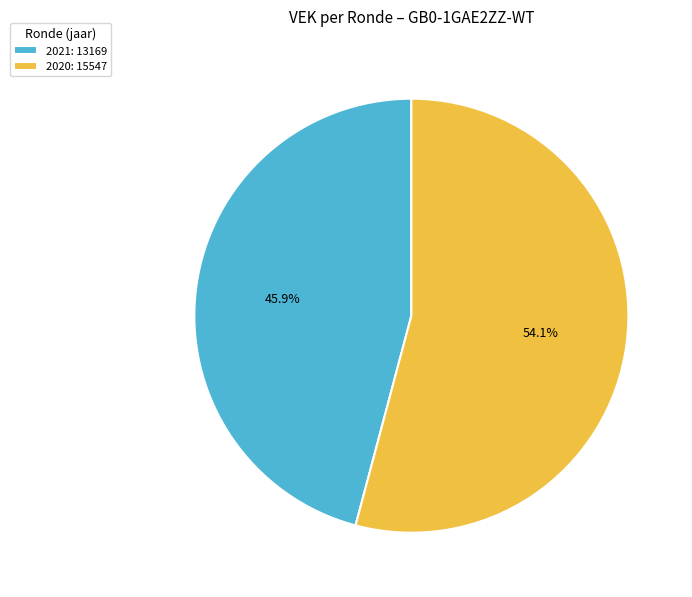

Is there a majority slice in this chart?

Yes